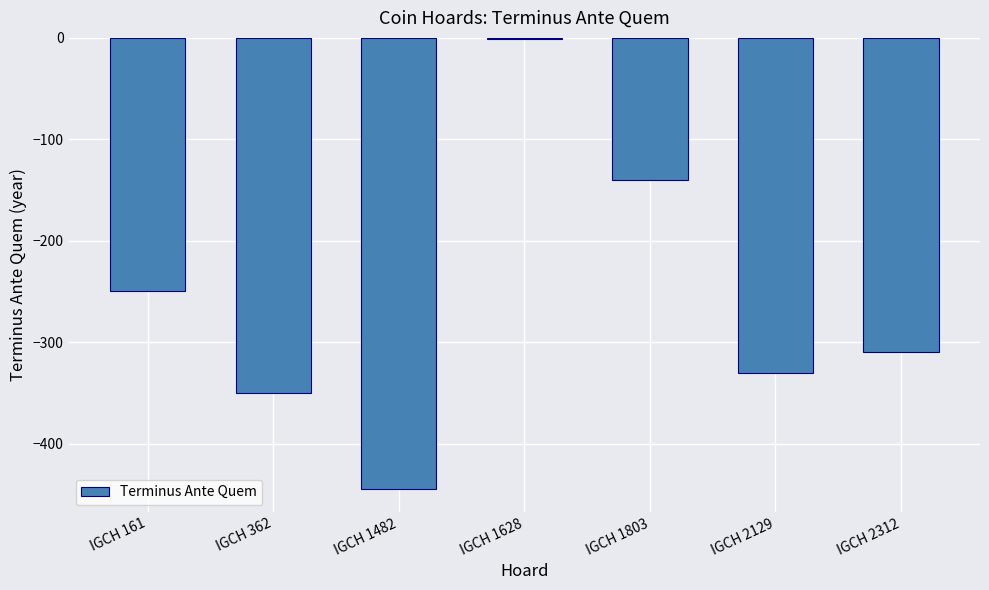

Count the number of categories in the chart.

7